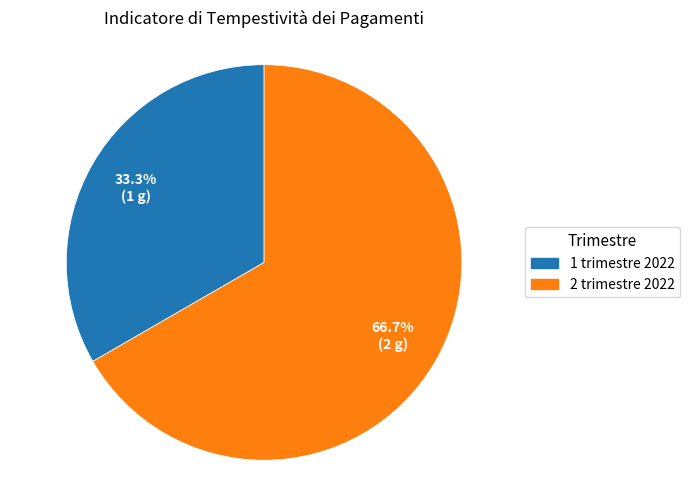

Rank the categories by value from highest to lowest.

2 trimestre 2022, 1 trimestre 2022